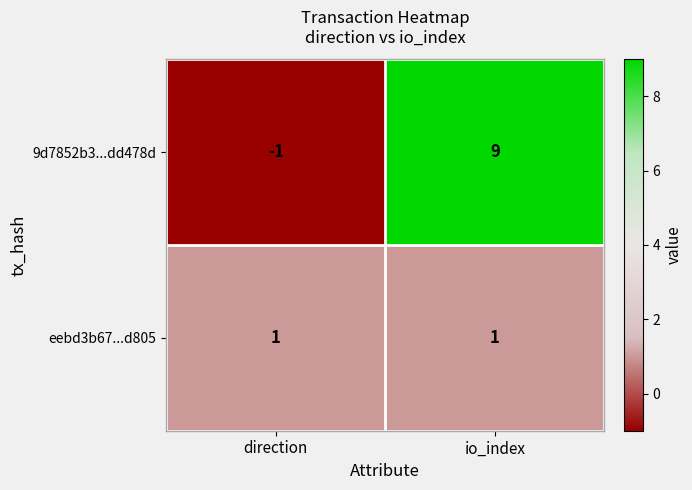

Which series has the largest total across all categories?

9d7852b3...dd478d